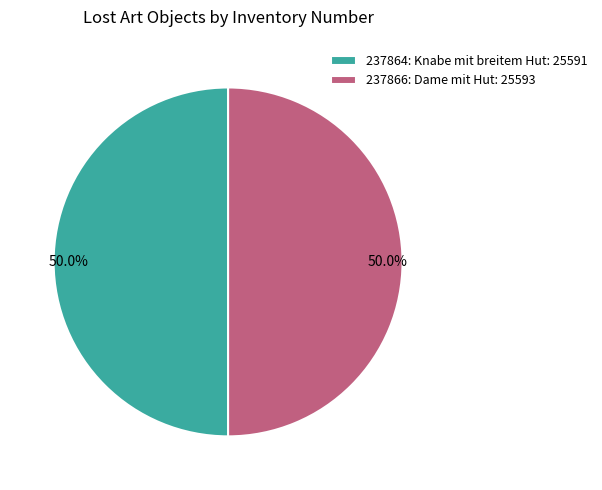

Count the number of slices in the pie.

2